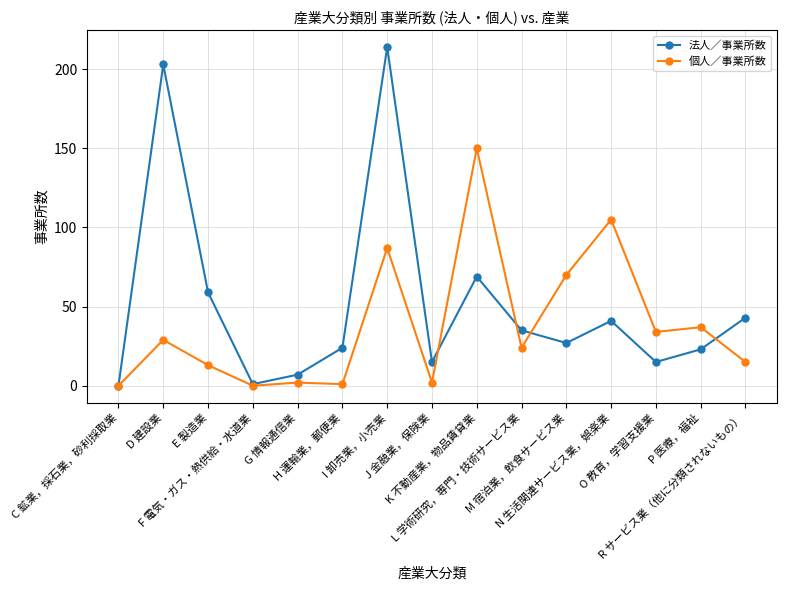

After their last crossing, which series has the higher values: 個人／事業所数 or 法人／事業所数?

法人／事業所数